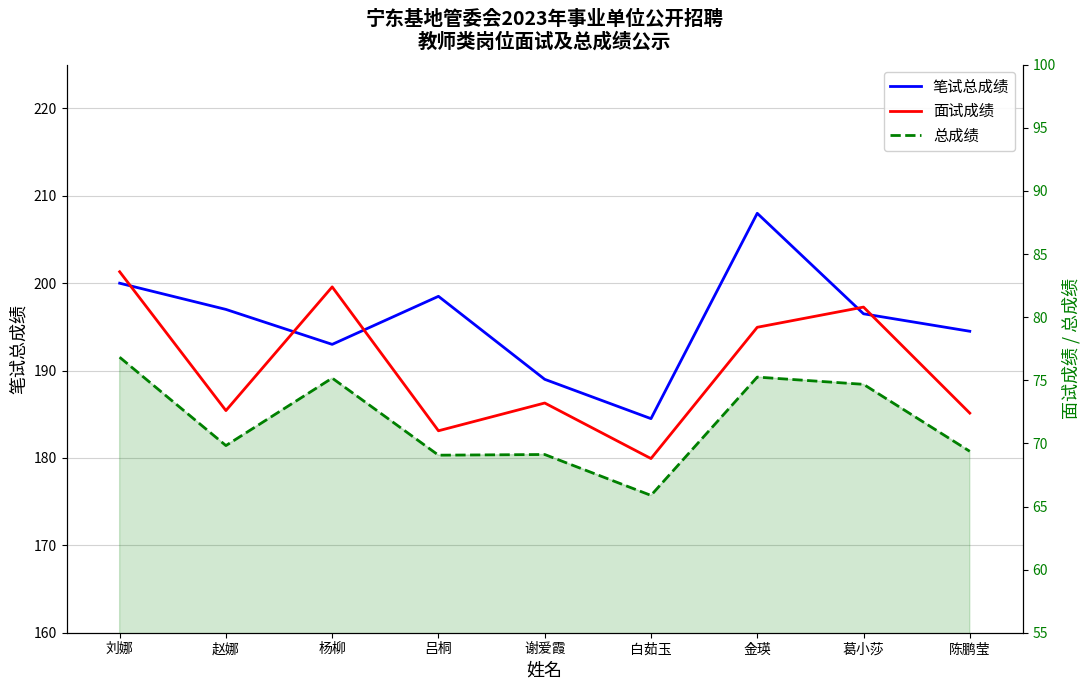

What is the sum of the 总成绩 values at 赵娜 and 谢爱霞?

138.9